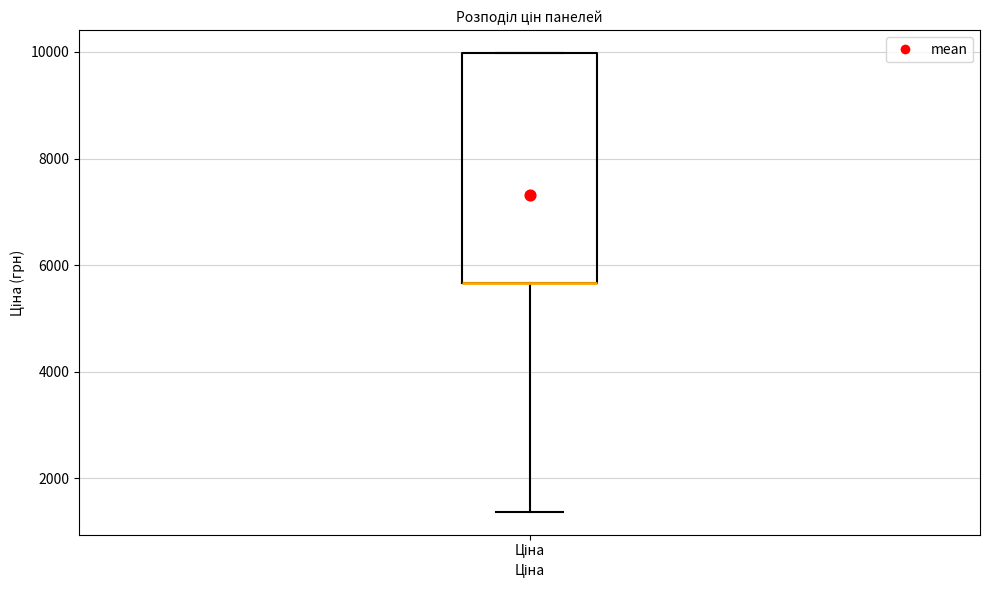

Transcribe this box plot: give where the median line is, the range the box spans, and where the two whiskers end, as read against the y-axis. The values are not printed on the chart, so give them approximately, as read against the axis.

median 5600 (drawn on the box's lower edge), box 5600 to 10000, whiskers 1400 to 10000